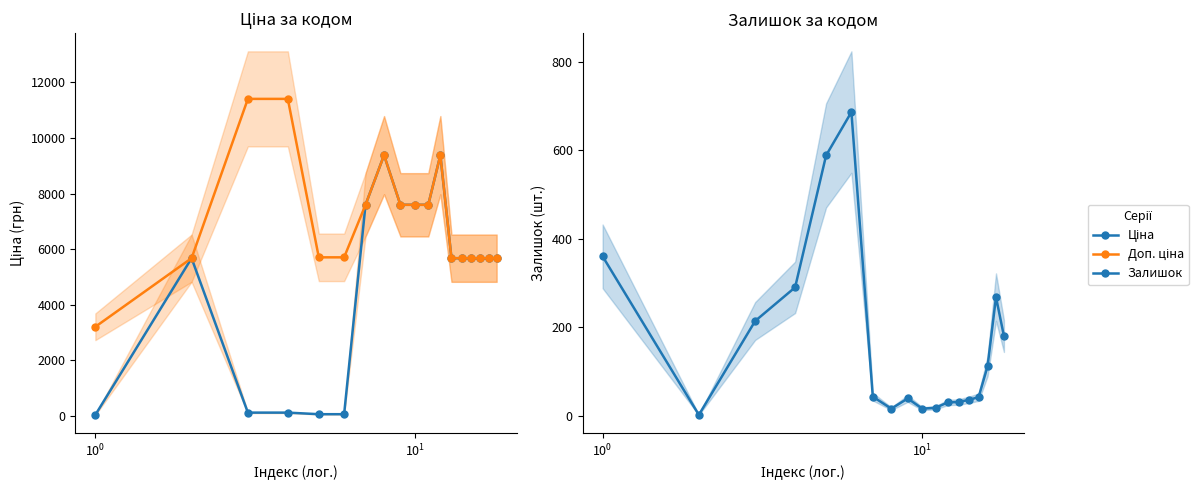

How many series are shown in this chart?

3